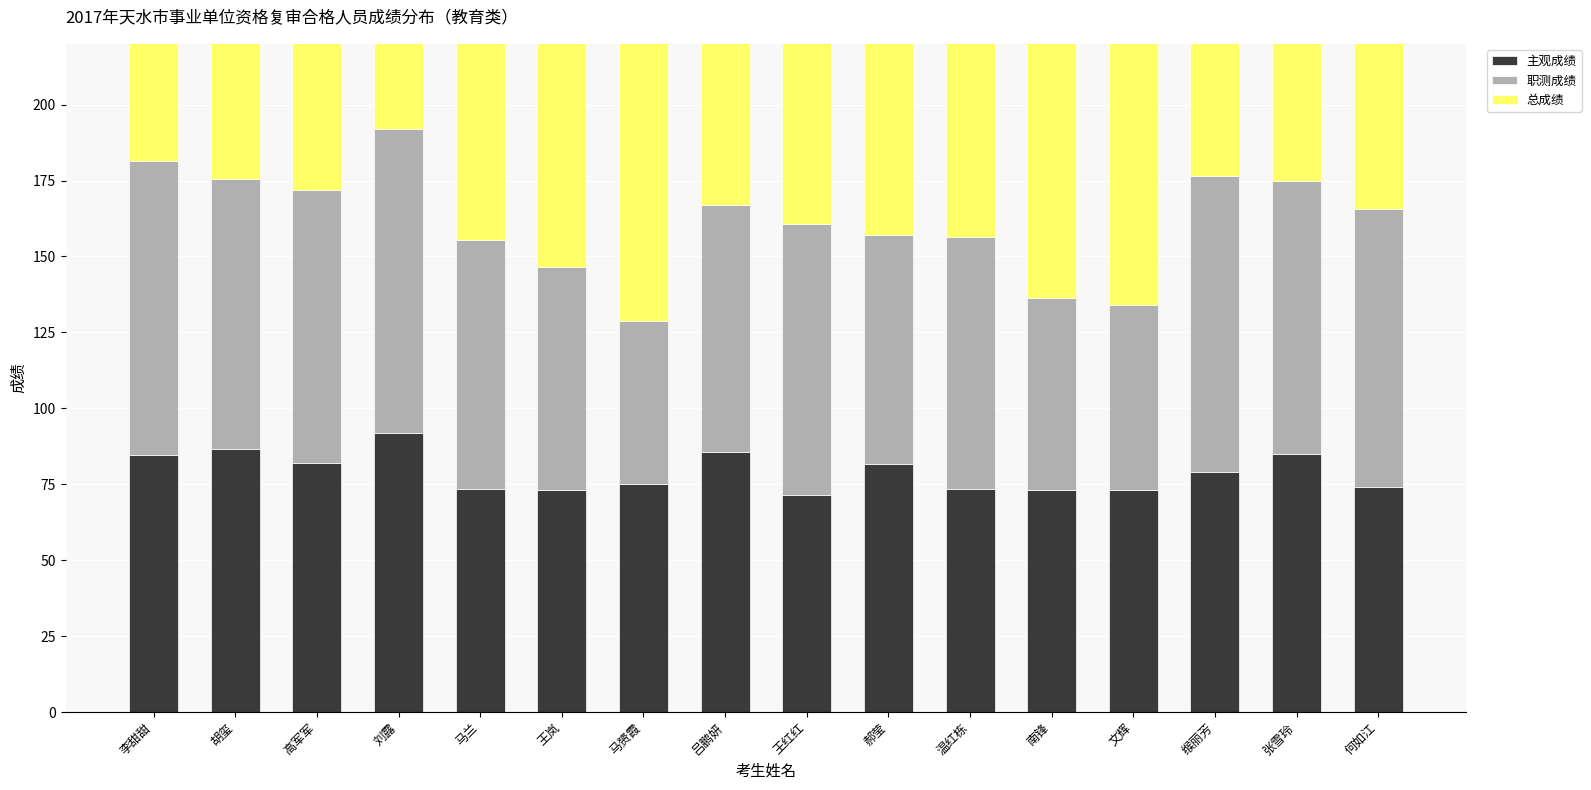

What is the sum of all 主观成绩 values?

1262.5